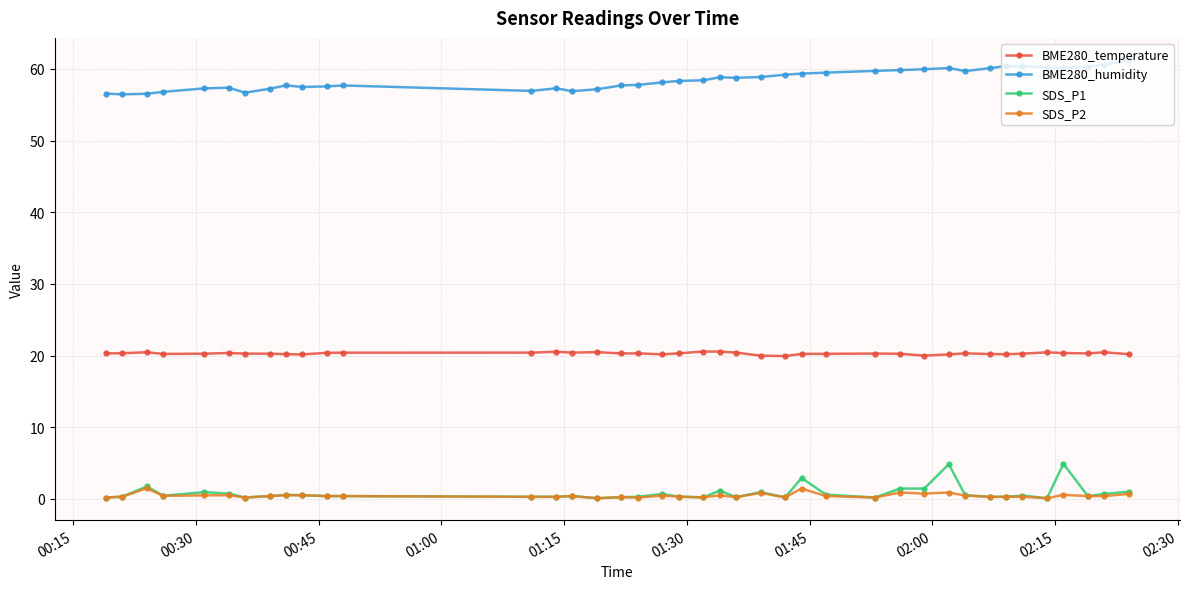

What is the maximum value for SDS_P2?

1.5